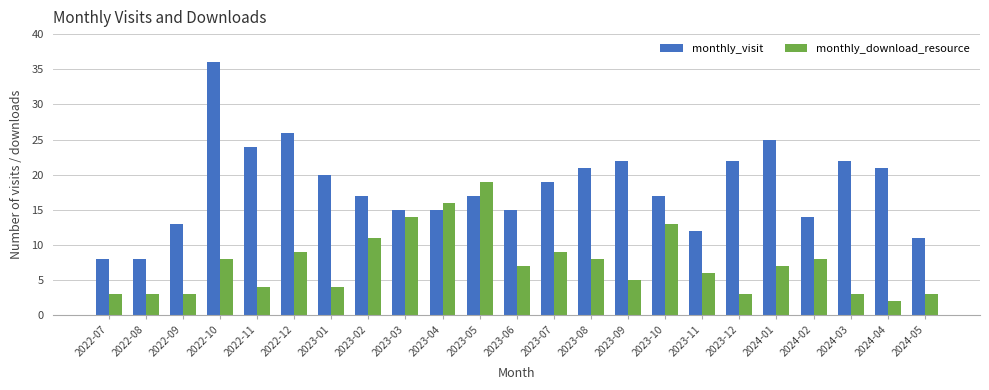

The value of monthly_visit at 2023-08 is 6. True or false?

False